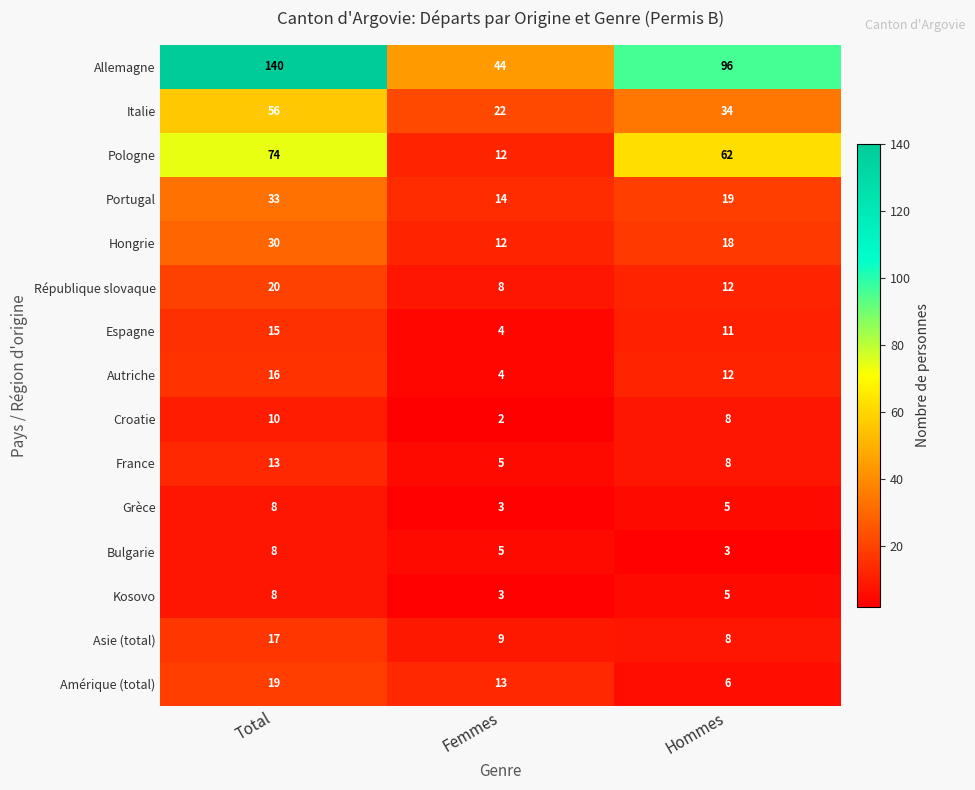

Which series has the largest total across all categories?

Allemagne